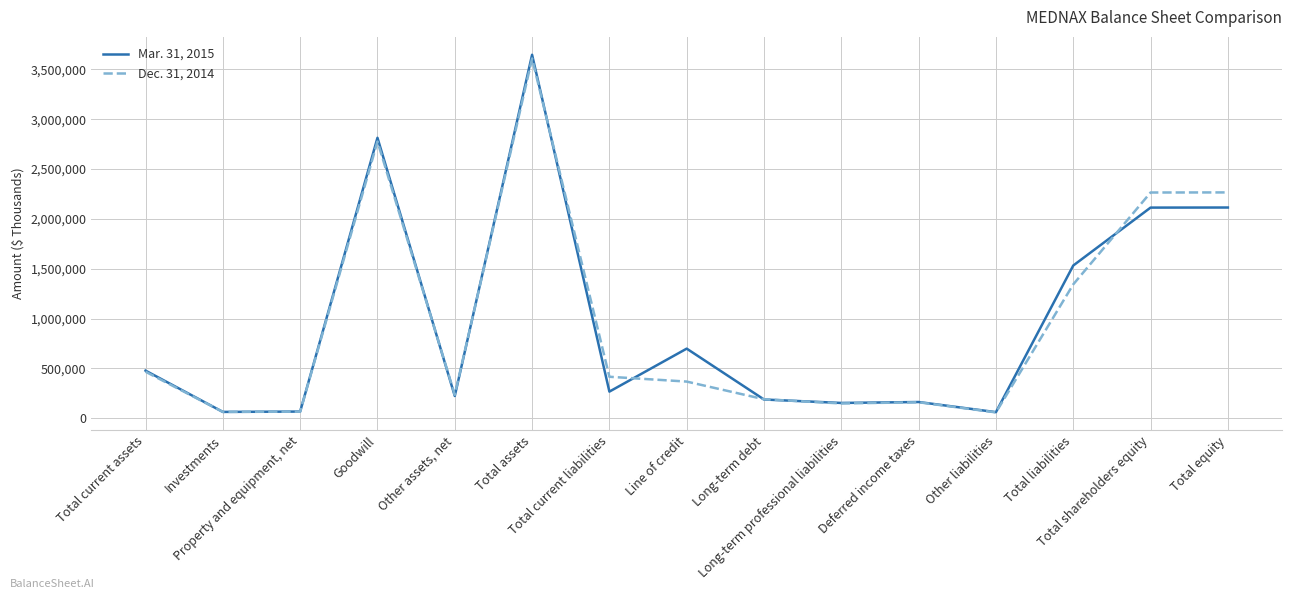

The Mar. 31, 2015 series shows 904492 at Total liabilities. True or false?

False